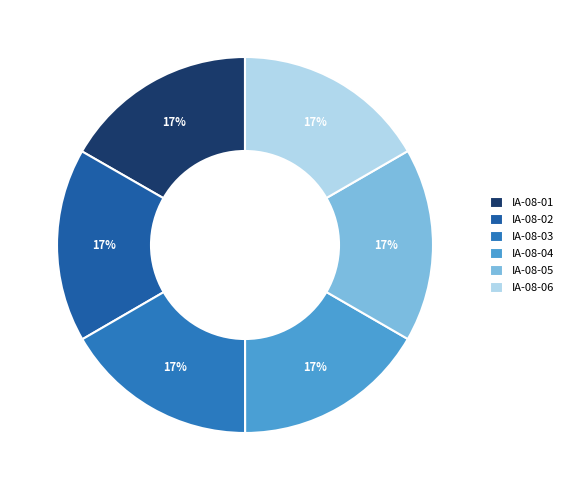

True or false: IA-08-01 accounts for 32% of the total.

False